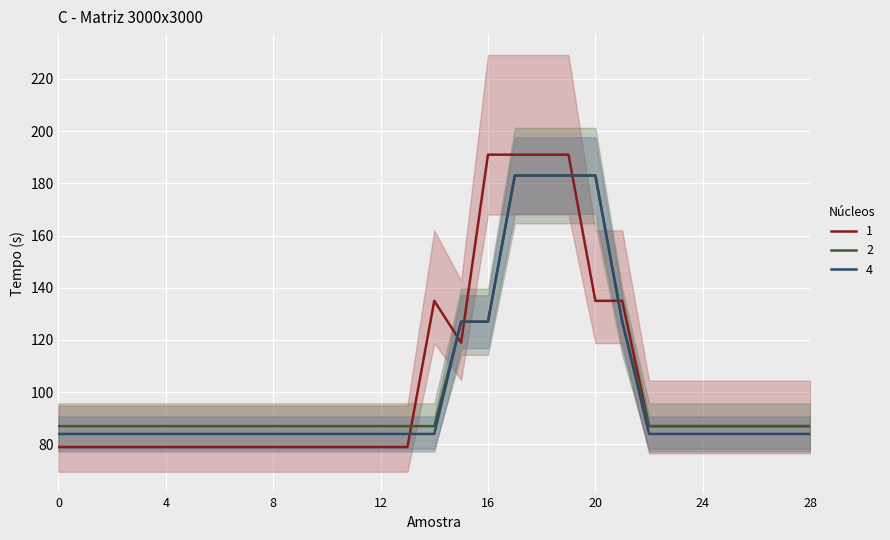

How many lines are shown in the chart?

3